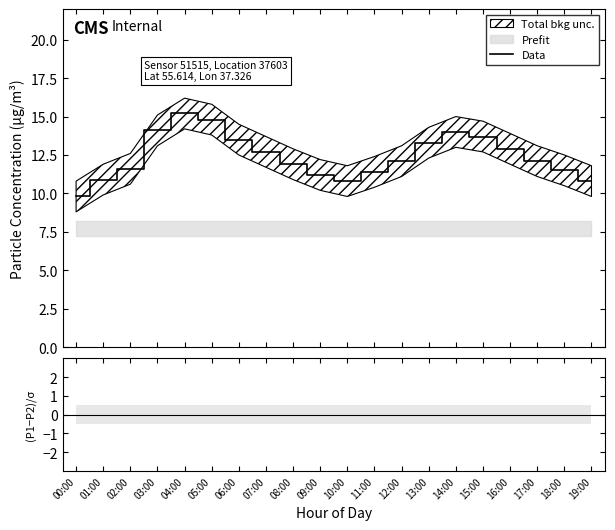

List the labels in order of Data value, largest first.

04:00, 05:00, 03:00, 14:00, 15:00, 06:00, 13:00, 16:00, 07:00, 12:00, 17:00, 08:00, 02:00, 18:00, 11:00, 09:00, 01:00, 10:00, 19:00, 00:00